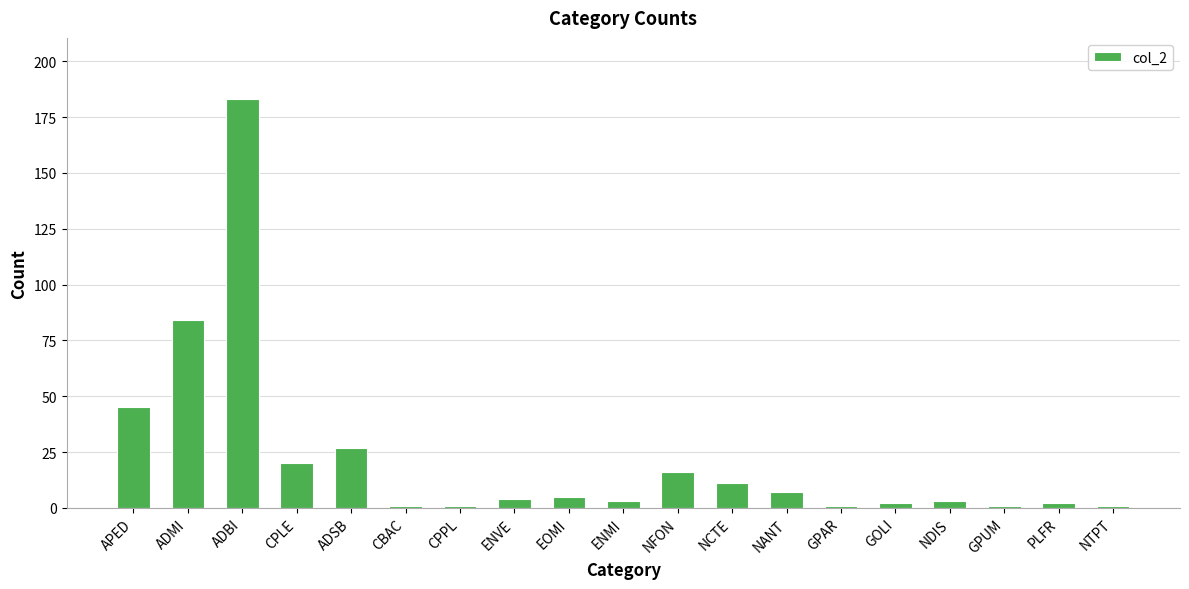

What is the difference between the maximum and minimum values?

182